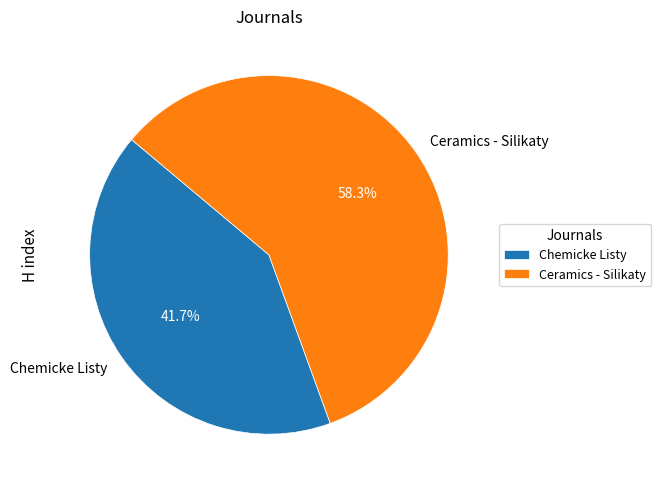

True or false: Chemicke Listy accounts for 49% of the total.

False